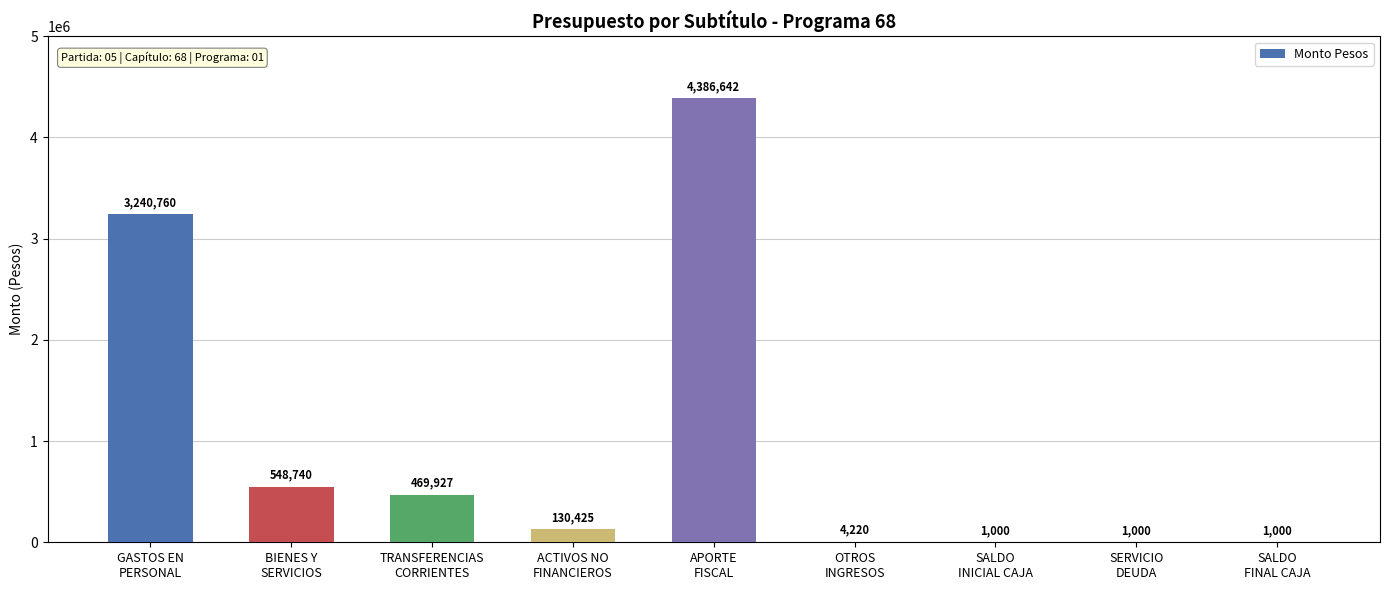

Is it true that the value at SERVICIO
DEUDA is 1000?

True